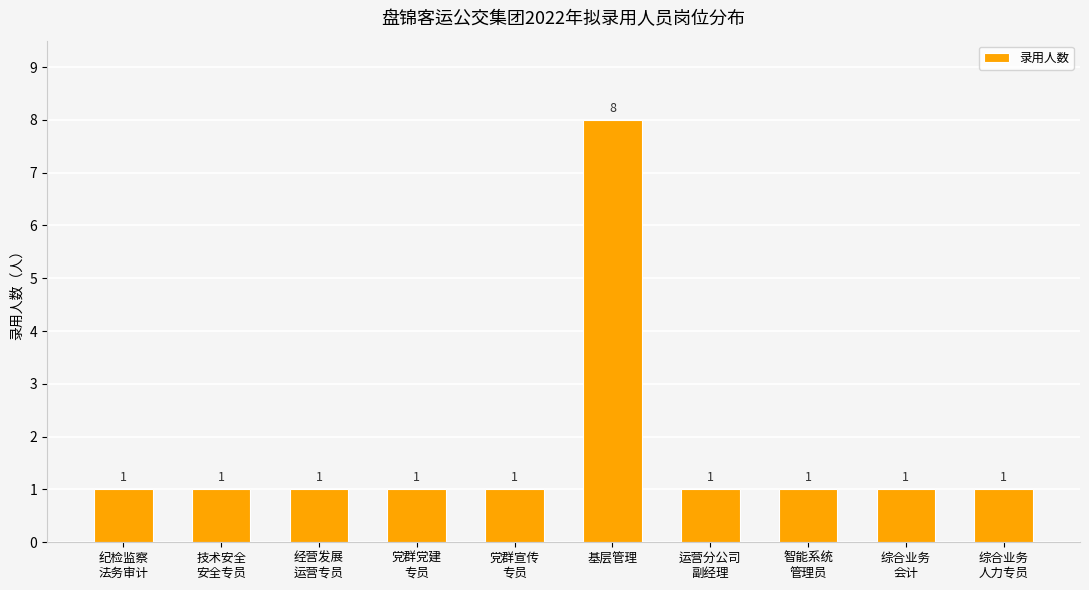

How many bars are there in total?

10